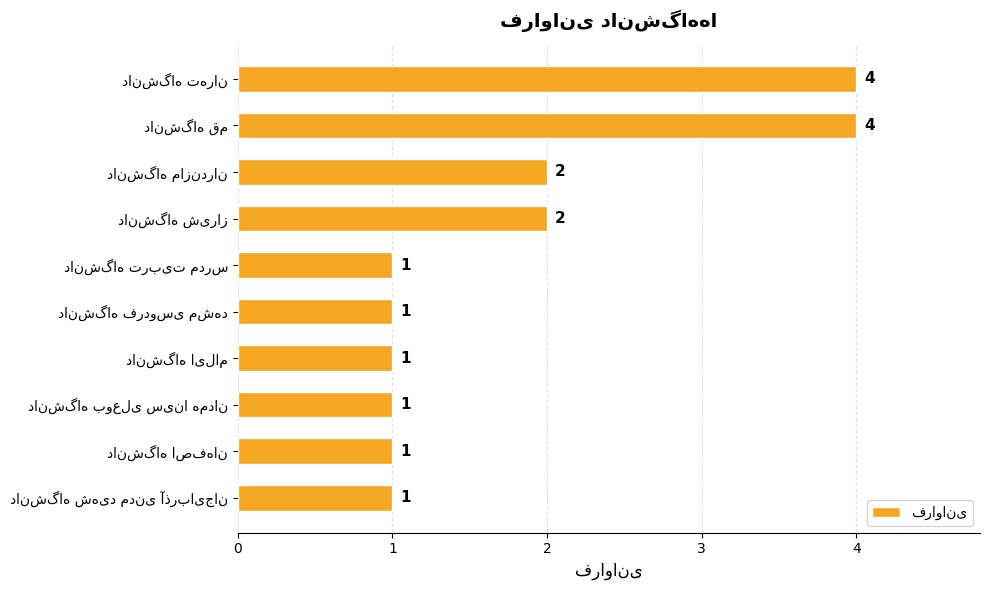

Does the chart contain stacked bars?

No